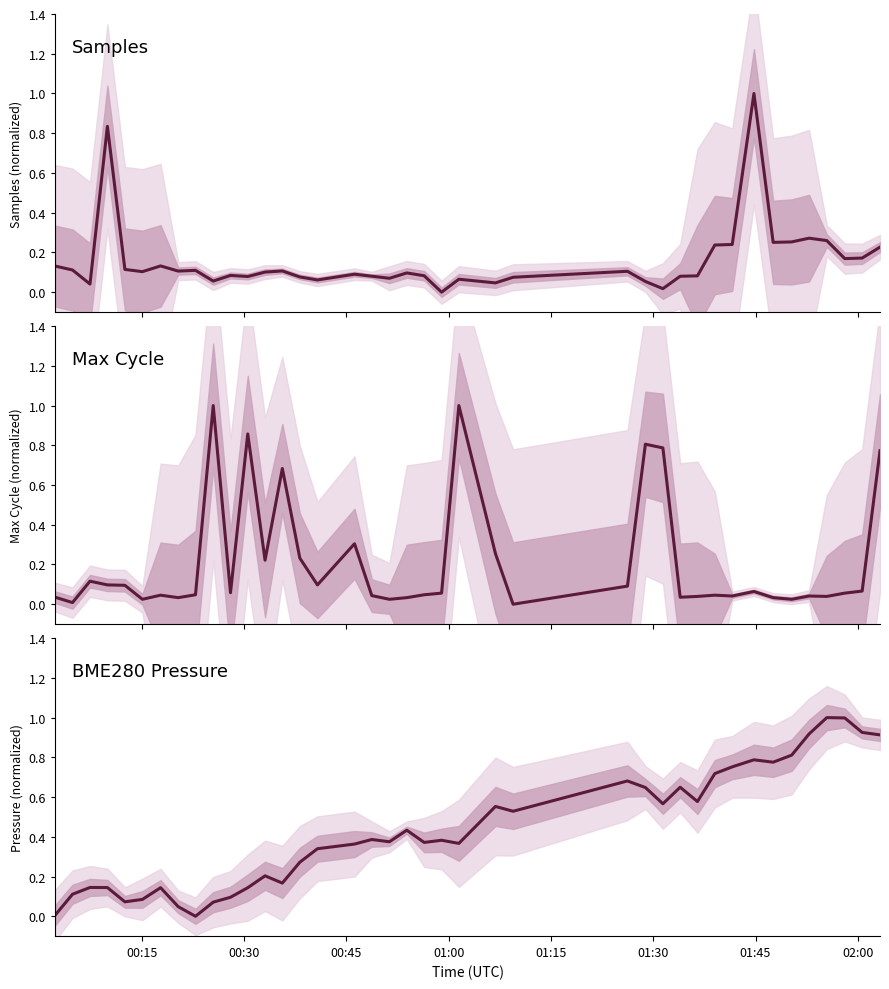

What are all the series names shown in the legend?

Samples, Max Cycle, BME280 Pressure